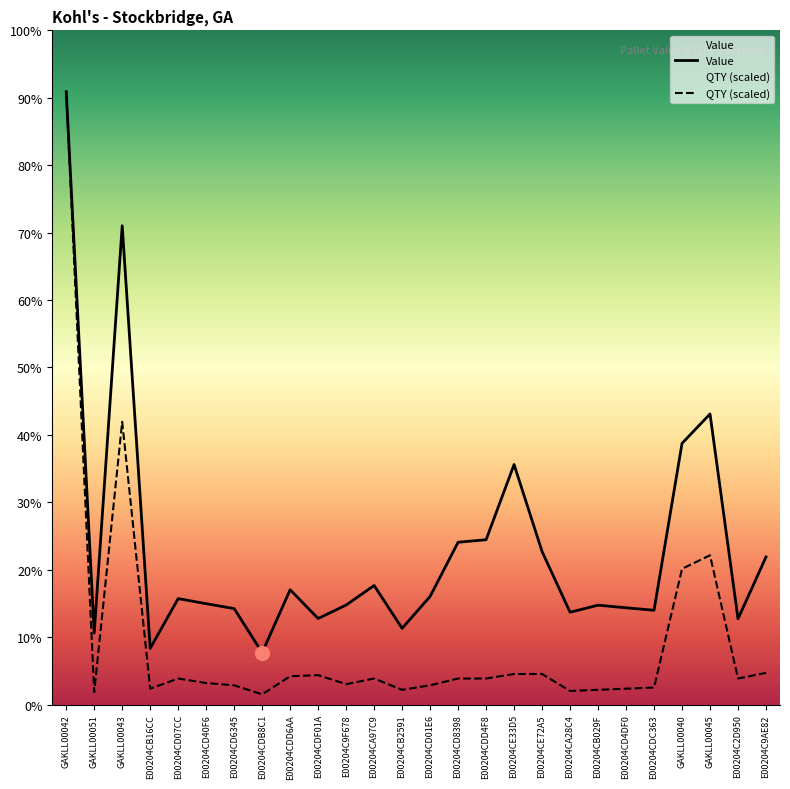

True or false: Value has a value of 929.4 at E00204CB2591.

True